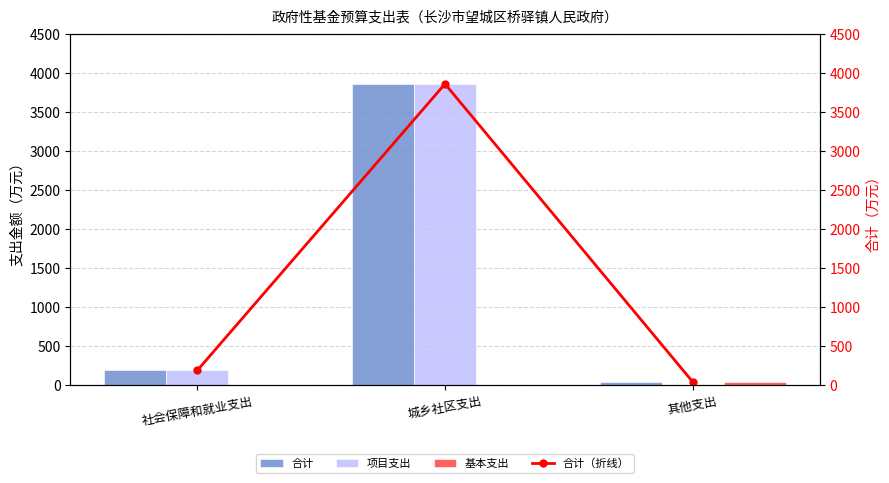

Is it true that 项目支出 equals 0.0 at 其他支出?

True